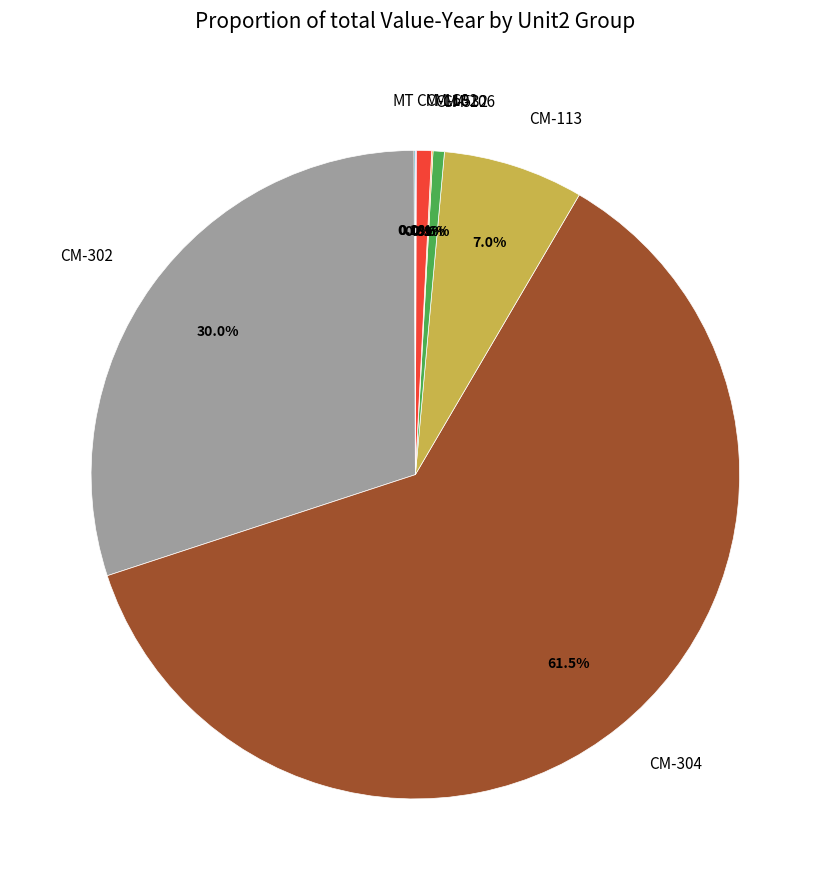

Which category accounts for the majority?

CM-304